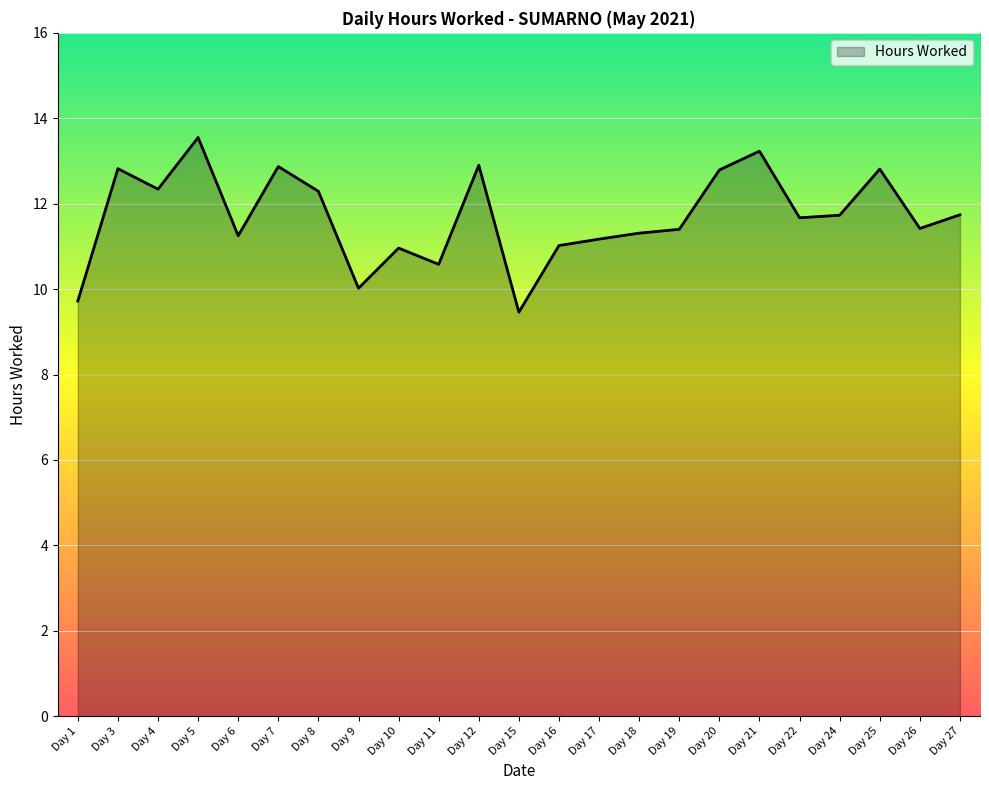

Which label corresponds to the largest value in the chart?

Day 5